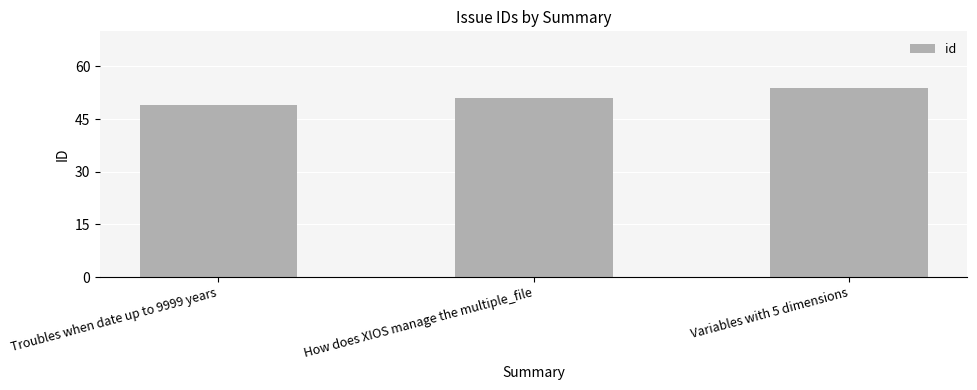

What is the label of the 3rd bar from the left?

Variables with 5 dimensions